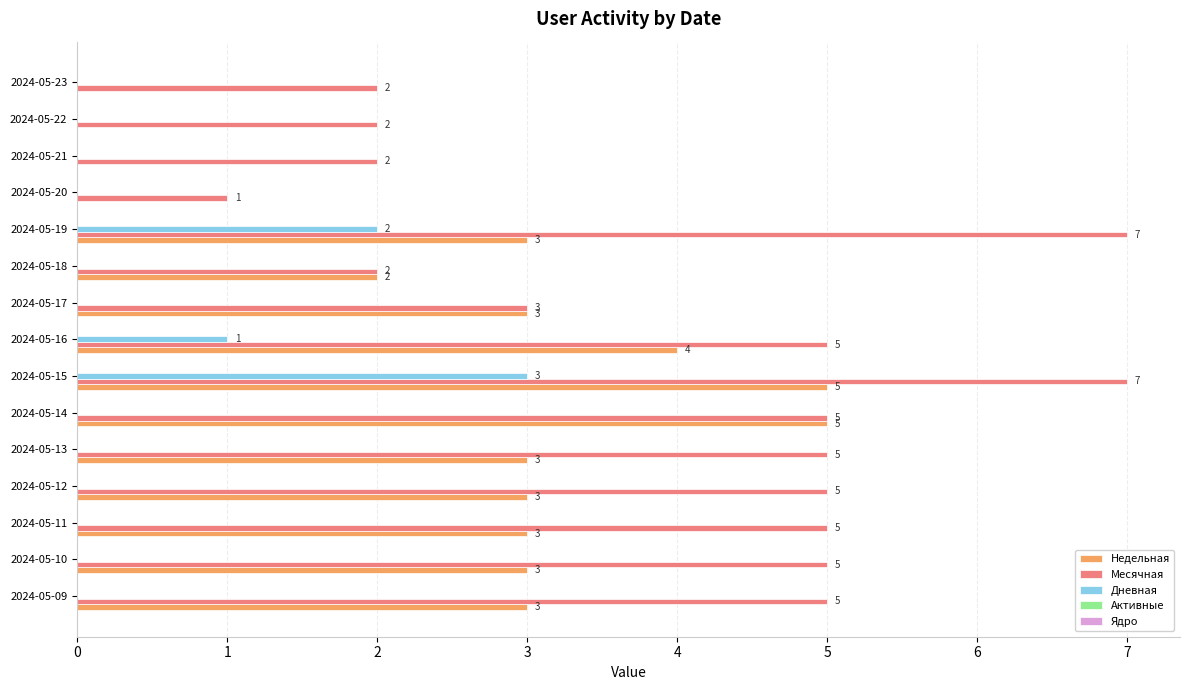

What is the sum of all Месячная values?

61